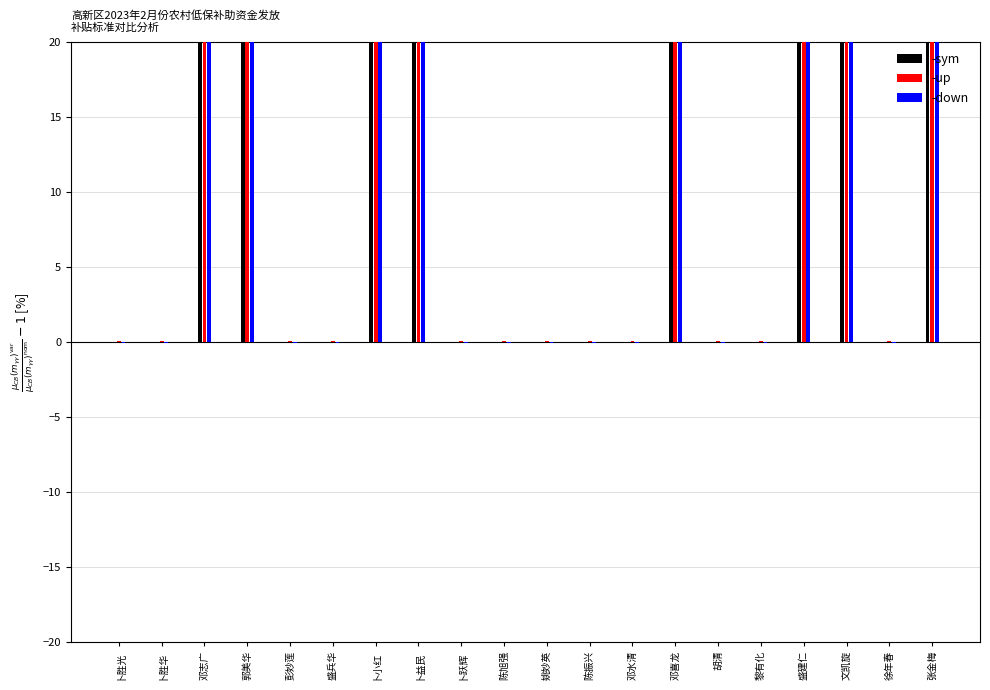

What position from the right is 邓水清?

8